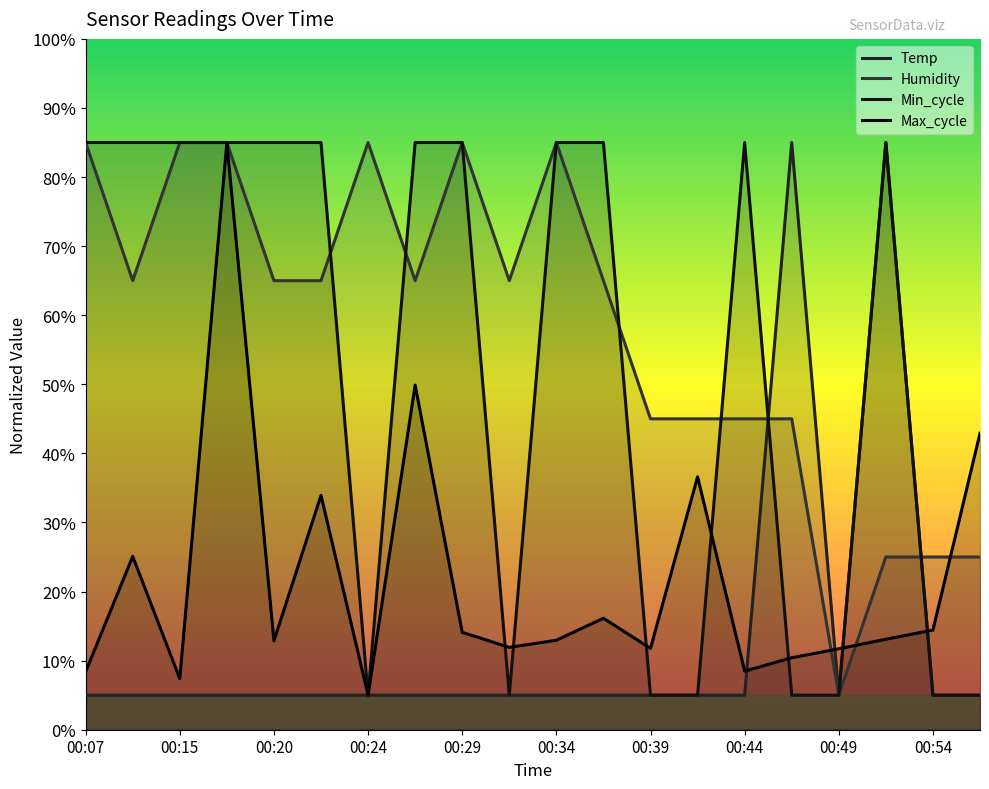

Which label corresponds to the smallest value in the chart?

00:07